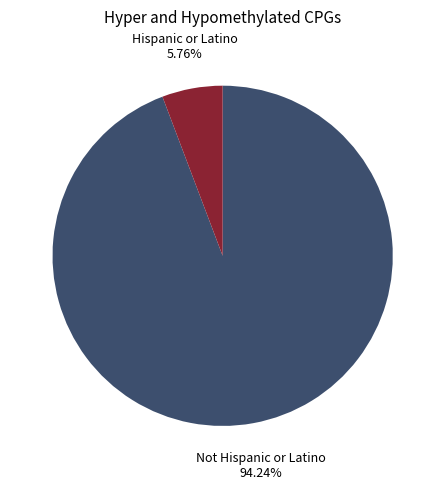

Do Not Hispanic or Latino and Hispanic or Latino together represent more than half of the pie?

Yes